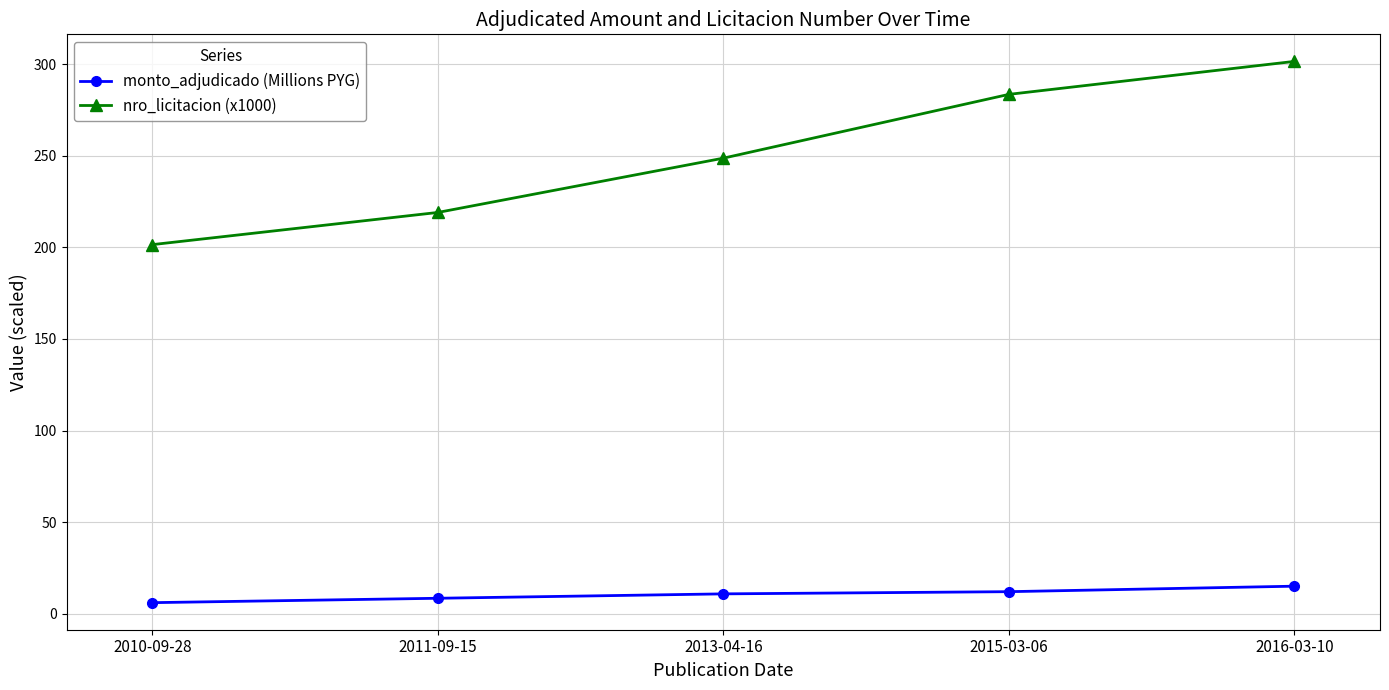

True or false: nro_licitacion (x1000) and monto_adjudicado (Millions PYG) cross at least once.

False